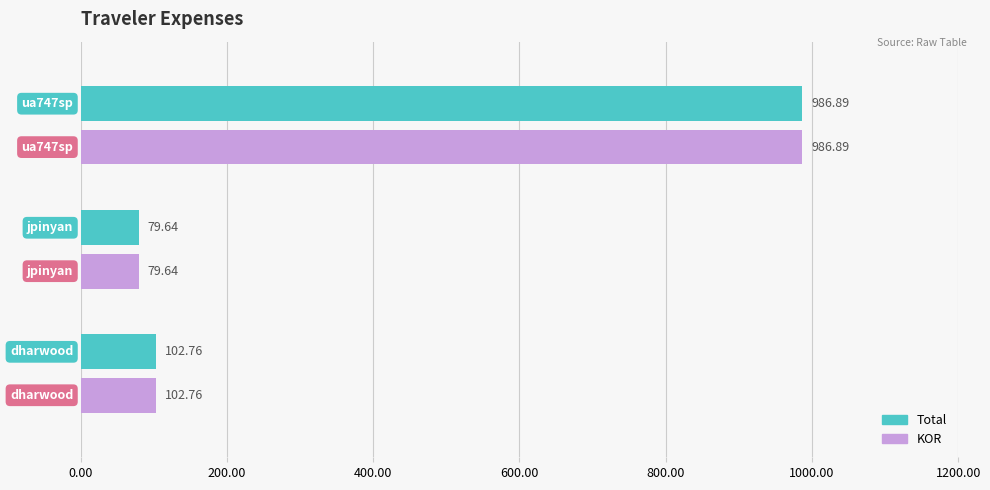

How many distinct data groups are displayed?

2